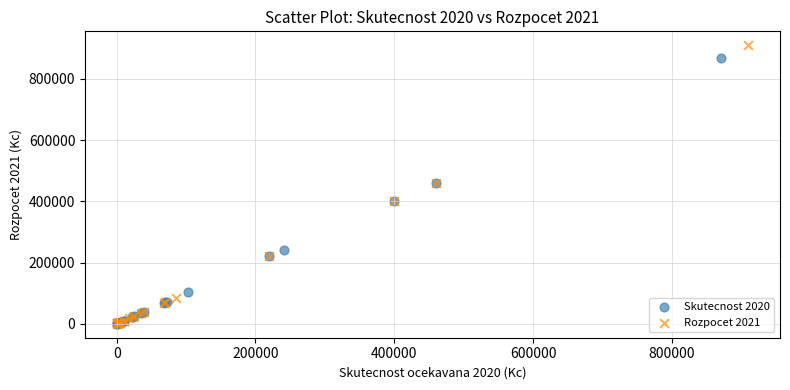

What are all the series names shown in the legend?

Skutecnost 2020, Rozpocet 2021